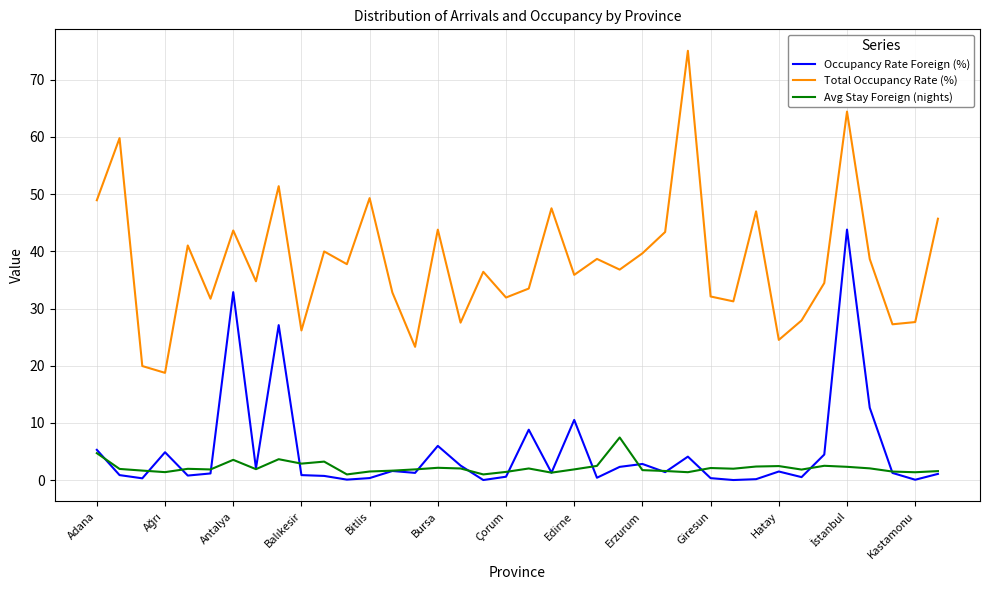

Which series has the largest total across all categories?

Total Occupancy Rate (%)